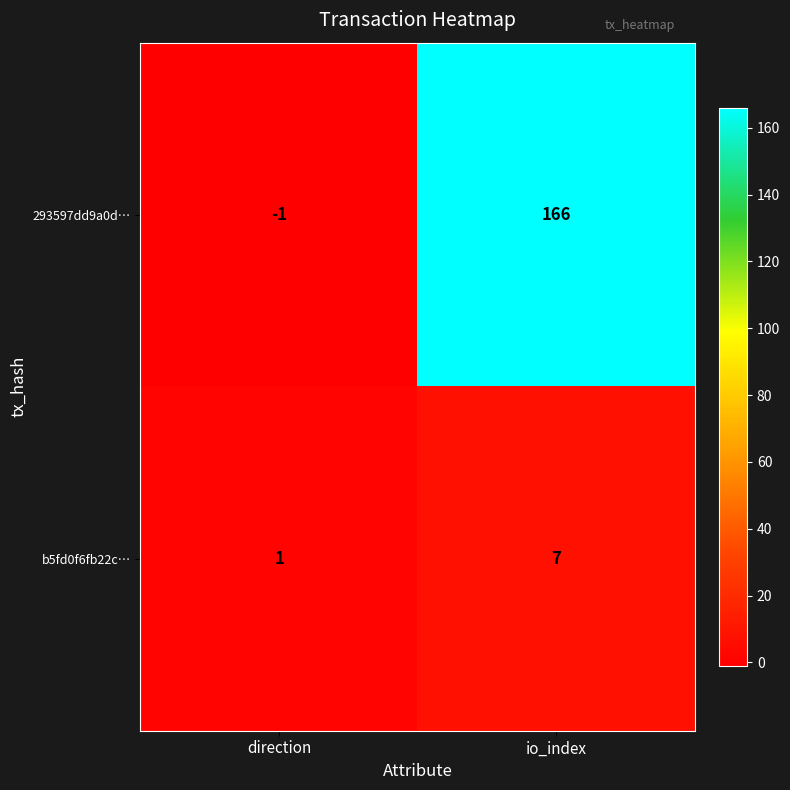

At which label is b5fd0f6fb22c… closest to 4?

direction